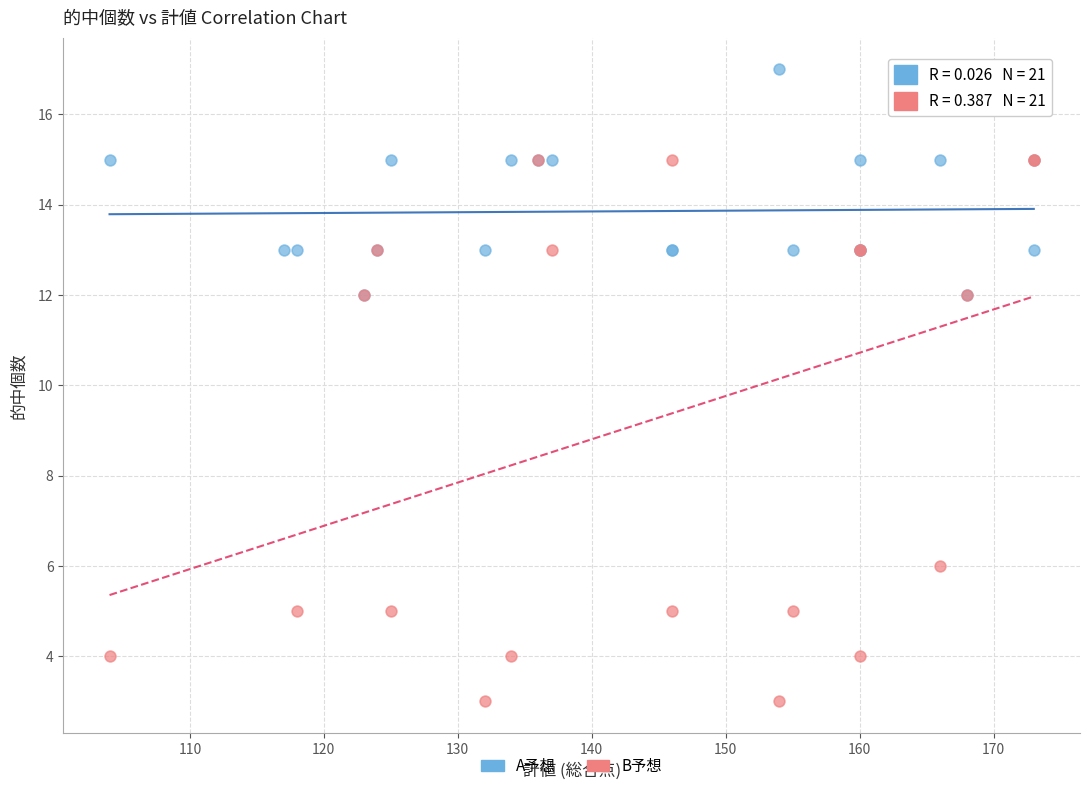

What are all the series names shown in the legend?

A予想, B予想